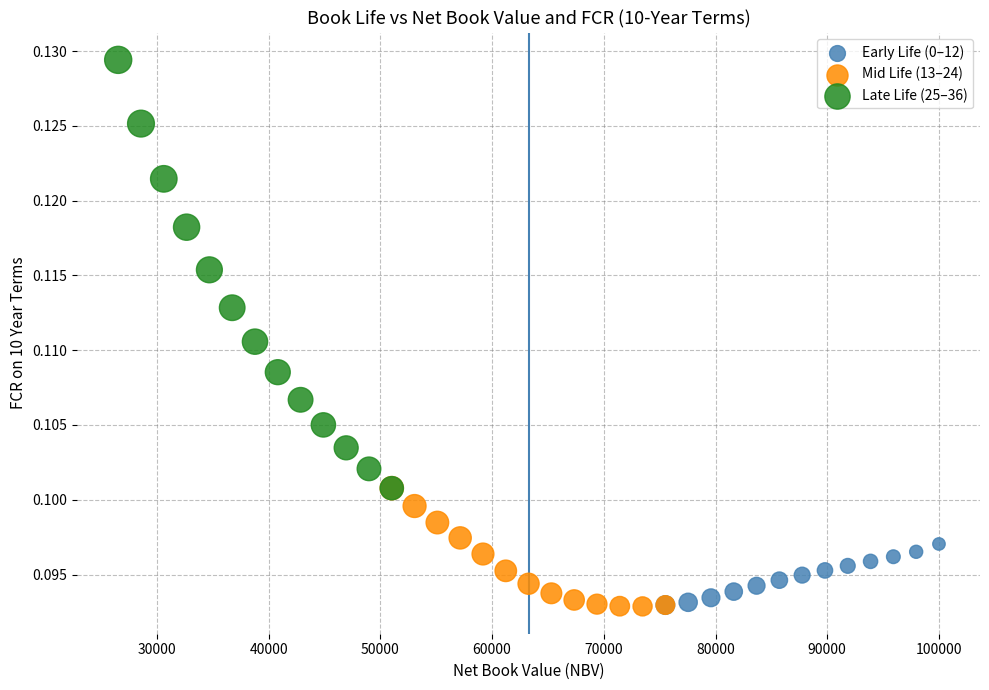

Which series reaches the maximum Y coordinate?

Late Life (25–36)